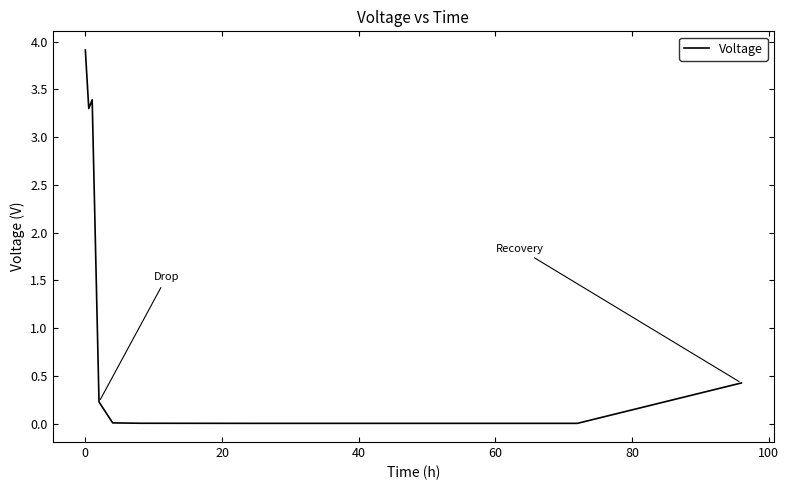

What is the maximum value shown in the chart?

3.9